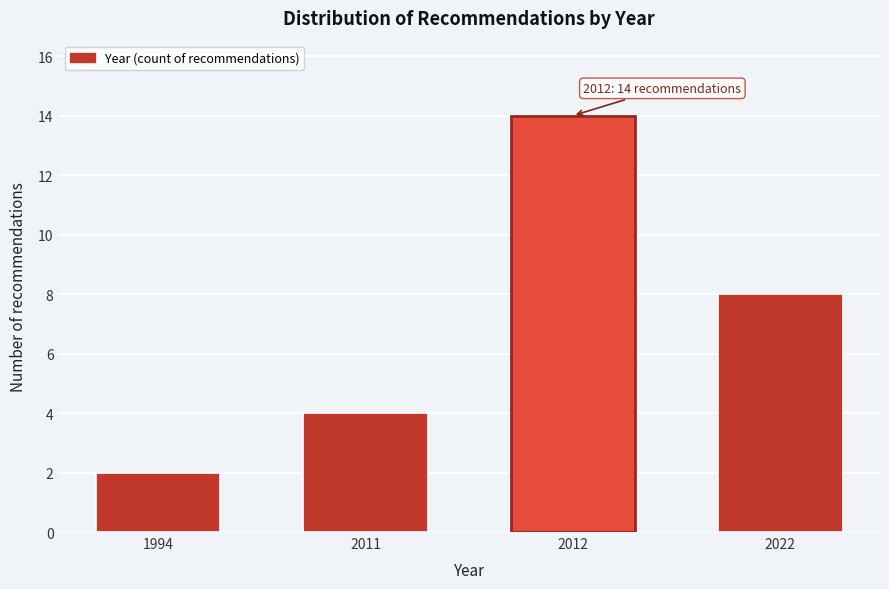

Reading left to right, extract all data points from this chart.

2	4	14	8